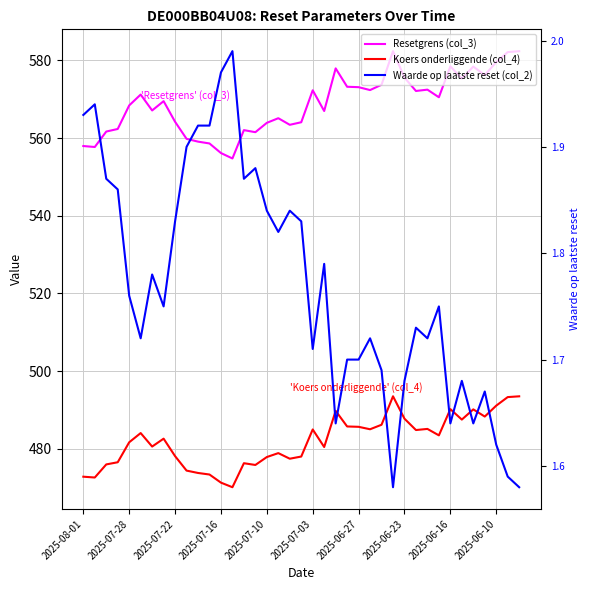

Is it true that Koers onderliggende (col_4) equals 265.7 at 29?

False